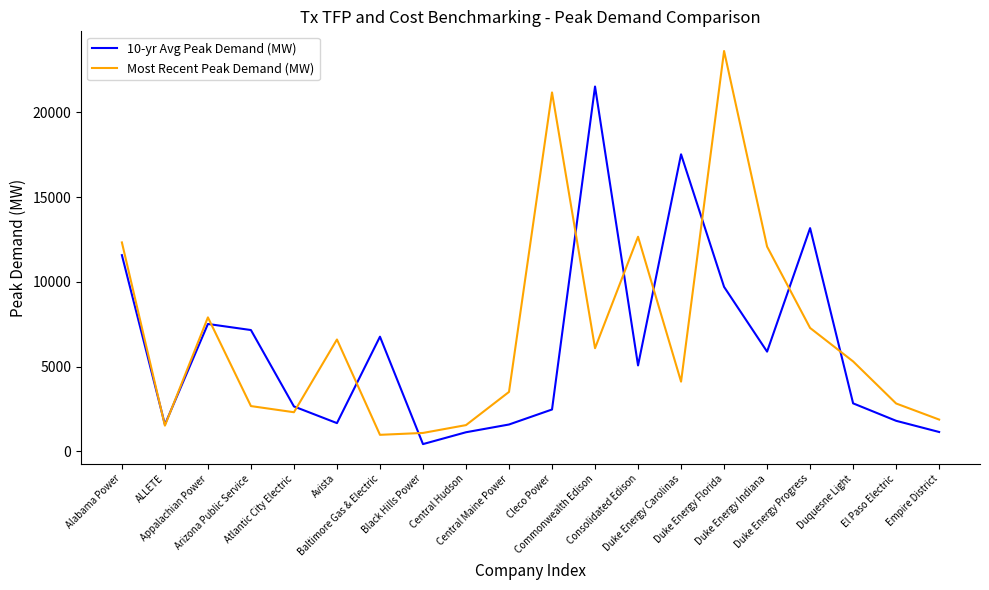

Which series has the widest spread of values?

Most Recent Peak Demand (MW)